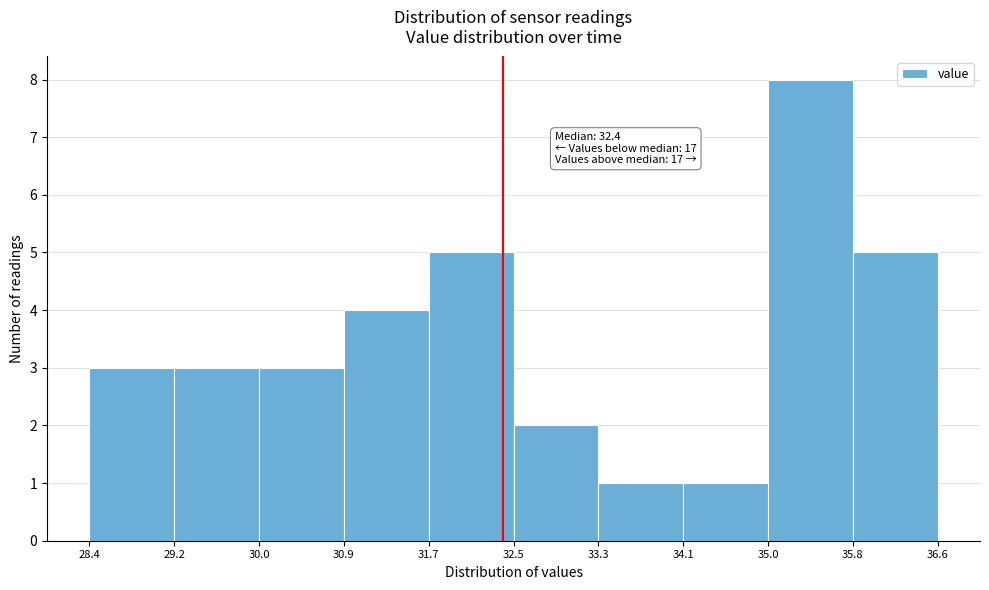

Which range on the x-axis has the tallest bar?

35.0 to 35.8